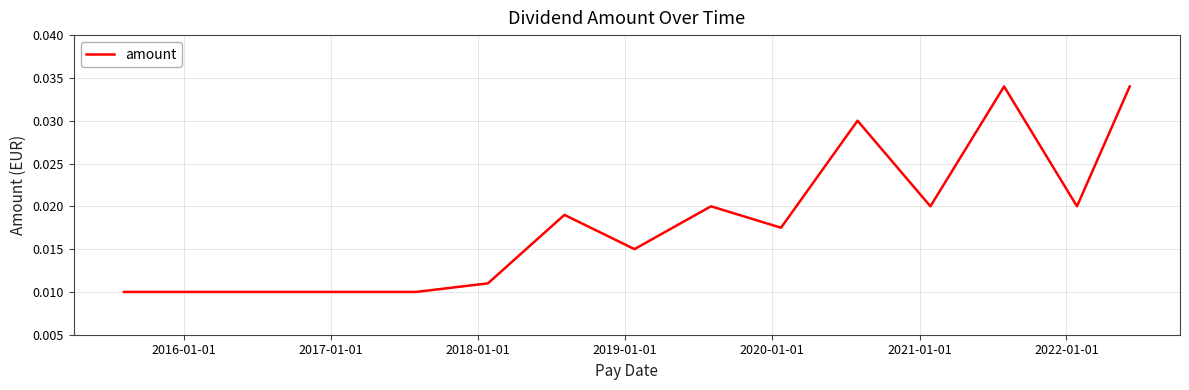

How many values are between 0 and 1?

15